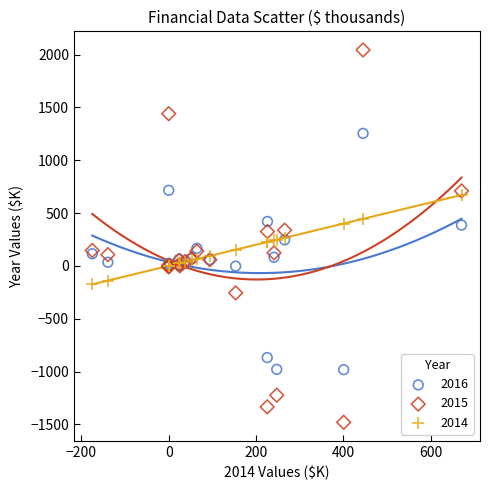

What are all the series names shown in the legend?

2016, 2015, 2014